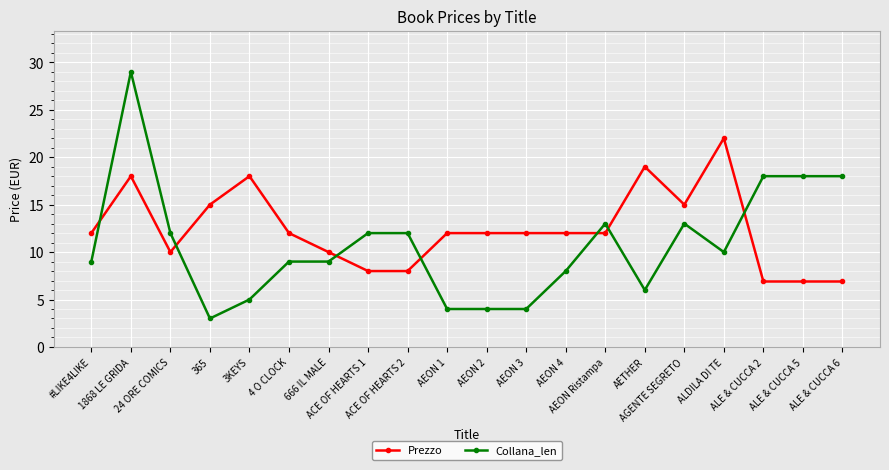

What is the maximum value for Collana_len?

29.0